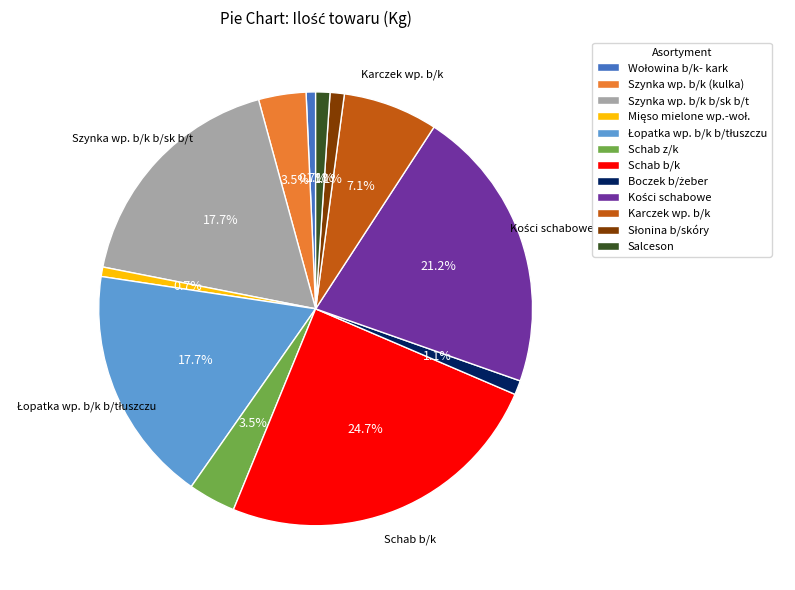

What is the largest slice in the pie chart?

Schab b/k